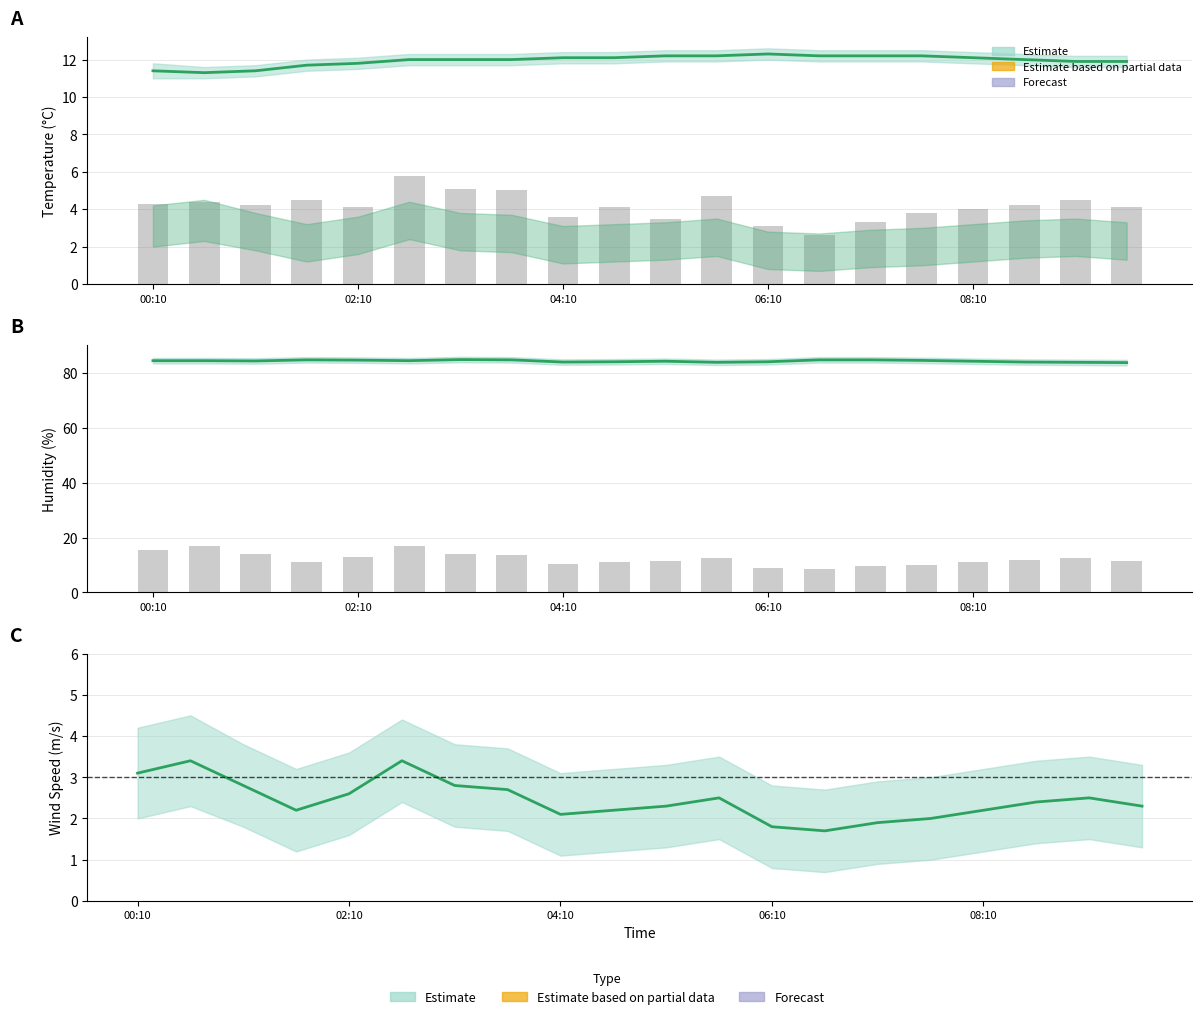

How many groups of bars are there?

20